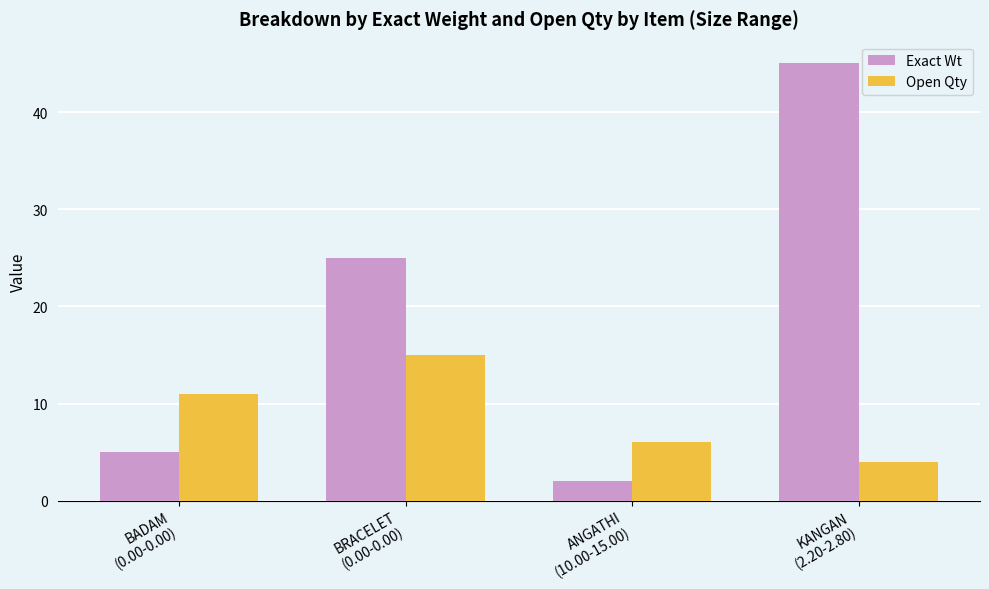

Is it true that Open Qty equals 15 at BRACELET
(0.00-0.00)?

True